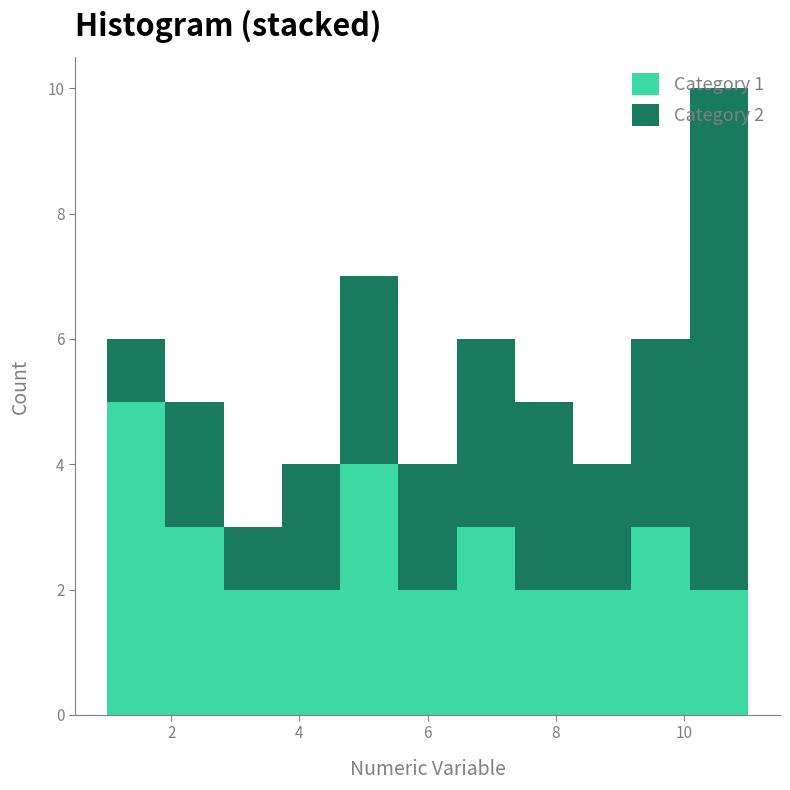

Which range on the x-axis has the tallest stacked bar (by total height)?

10.0 to 11.0